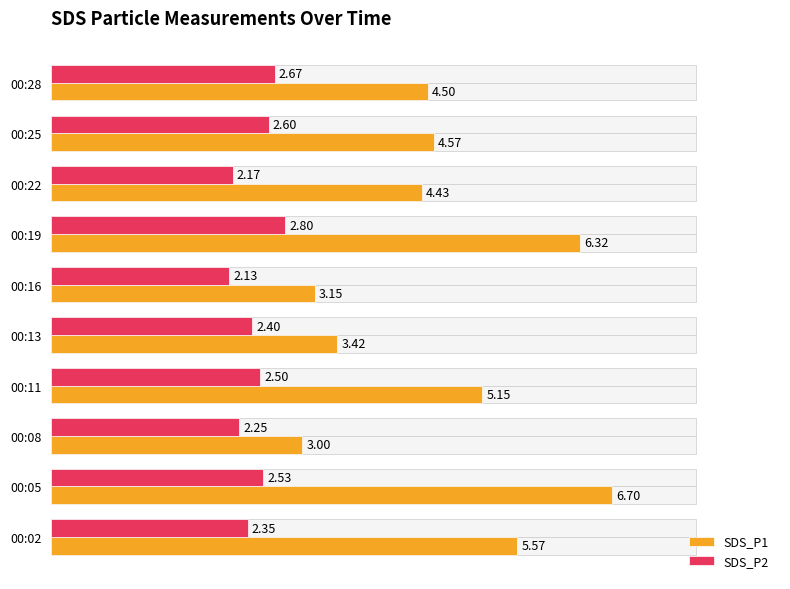

What is the sum of the SDS_P1 values at 00:02 and 00:08?

8.6